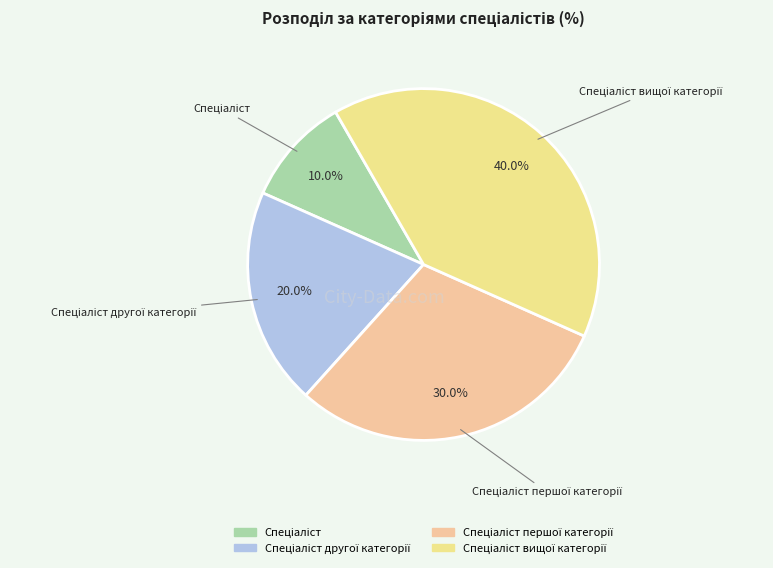

How many slices are in this pie chart?

4